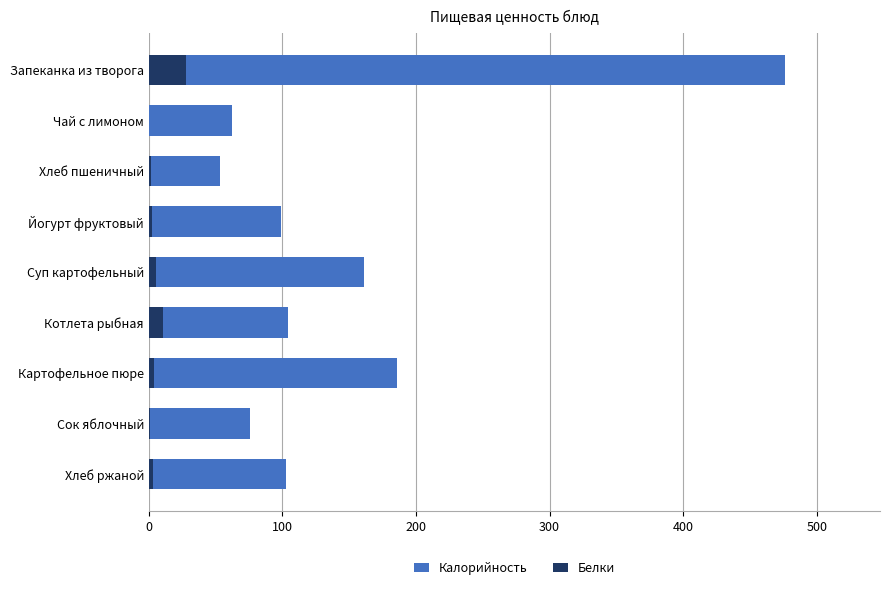

How many bars are there in total?

18